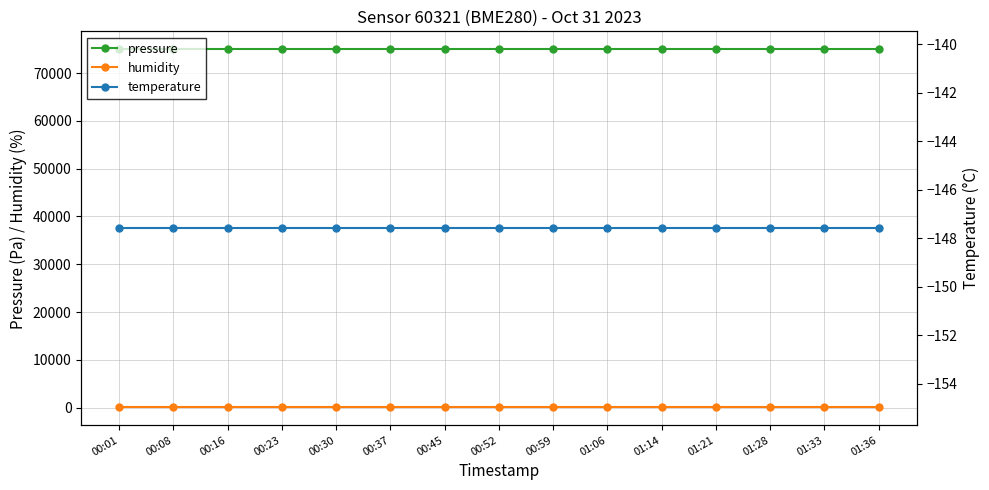

True or false: pressure has more than 0 points higher than both neighbors.

False